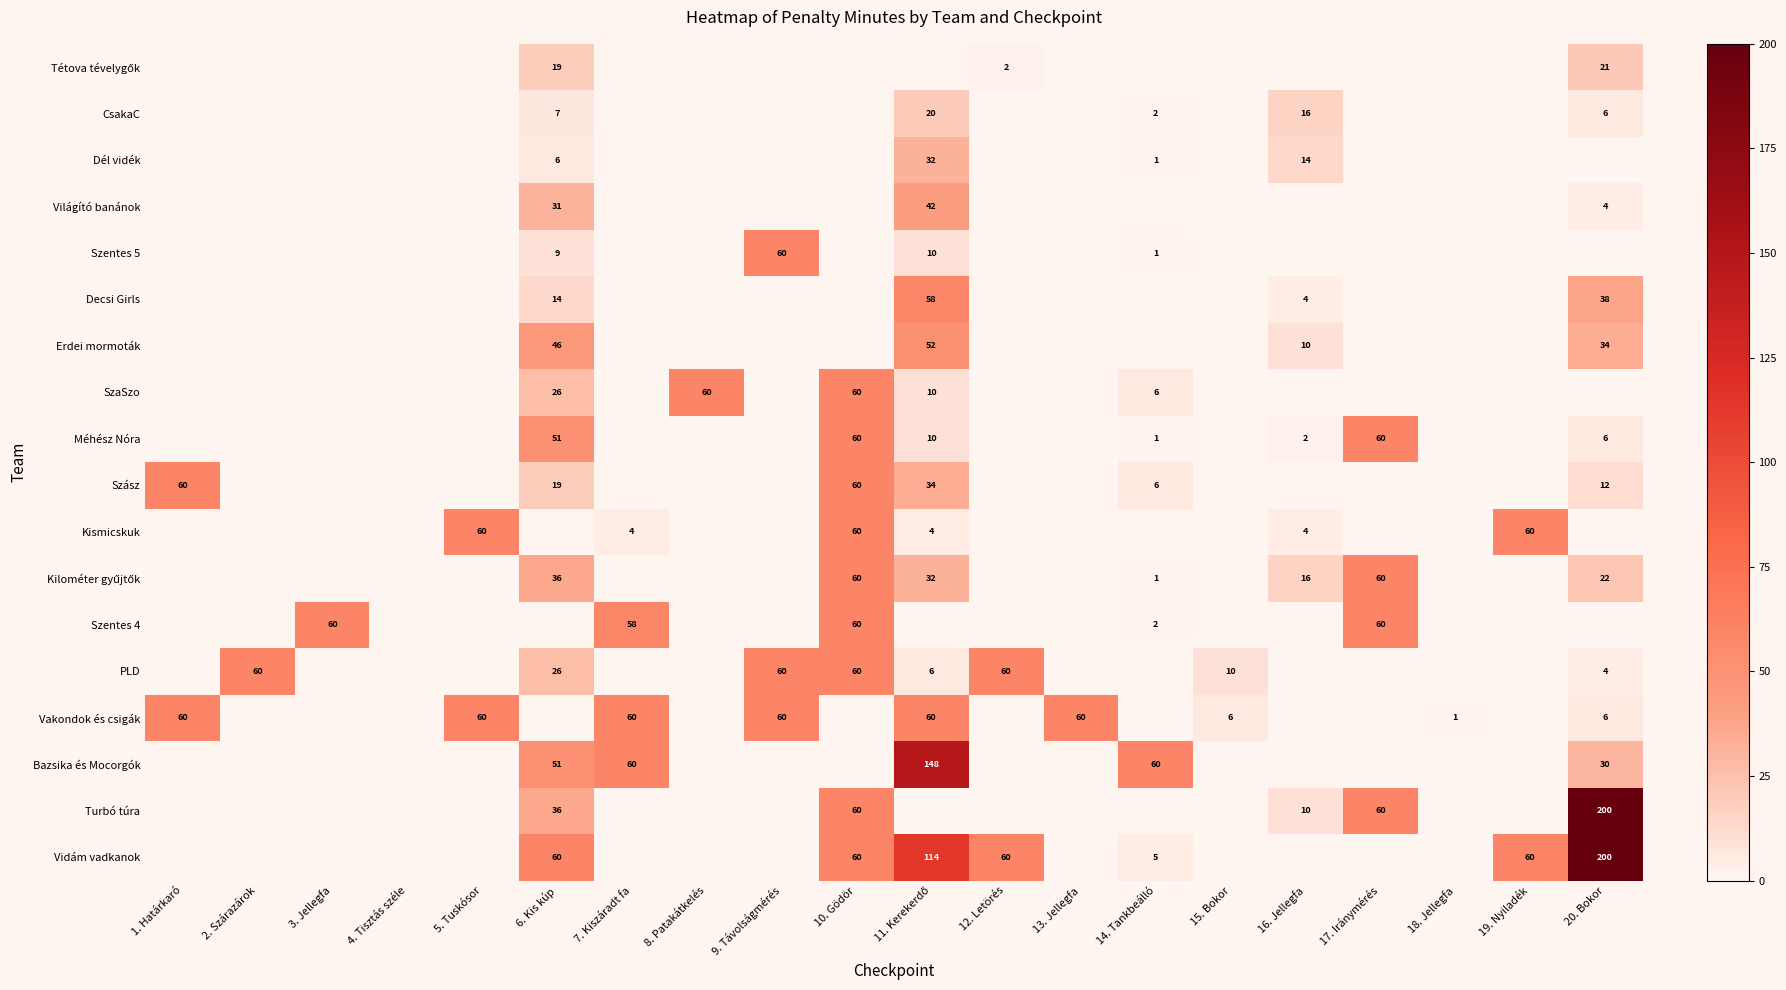

The value of PLD at 6. Kis kúp is 35. True or false?

False